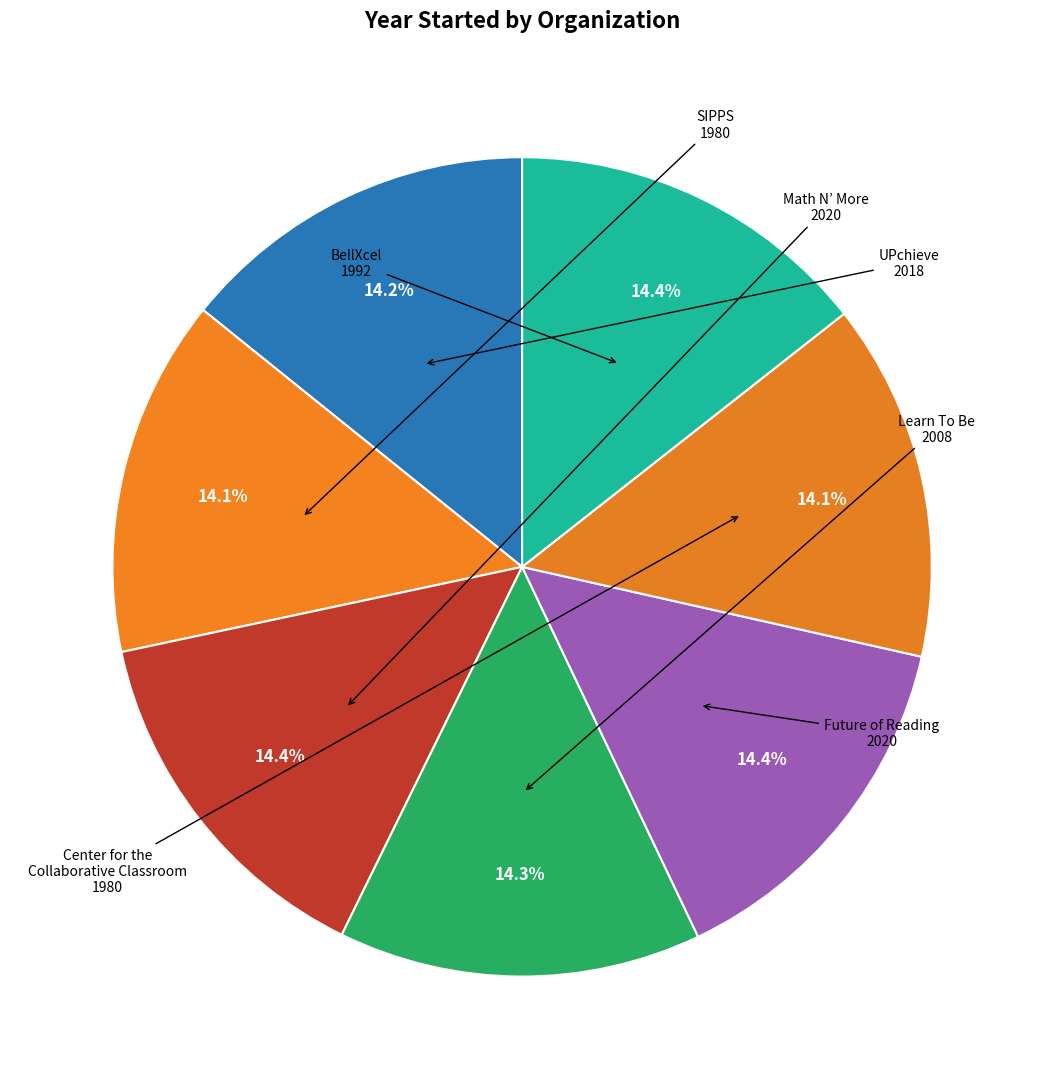

Does Future of Reading account for over 50% of the chart?

No